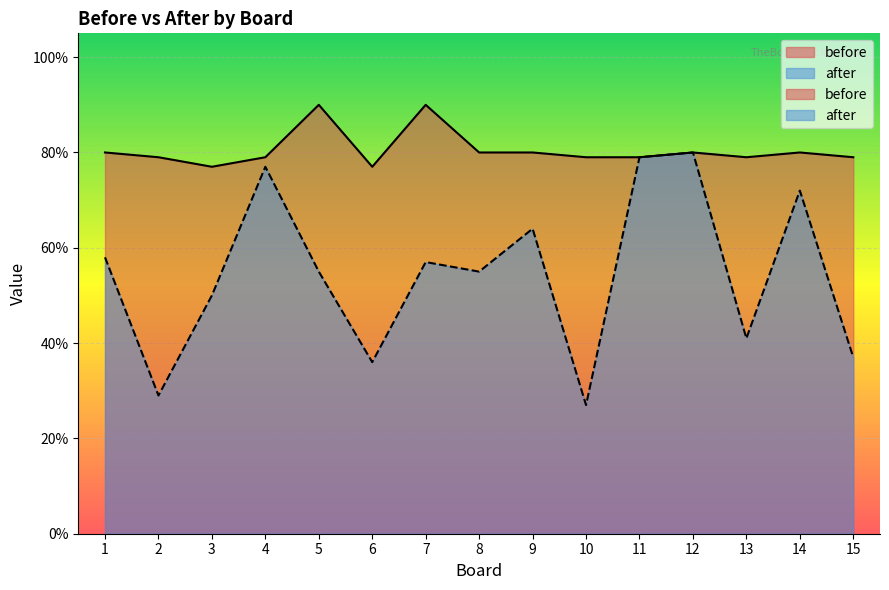

True or false: before has a value of 0.5 at 4.

False